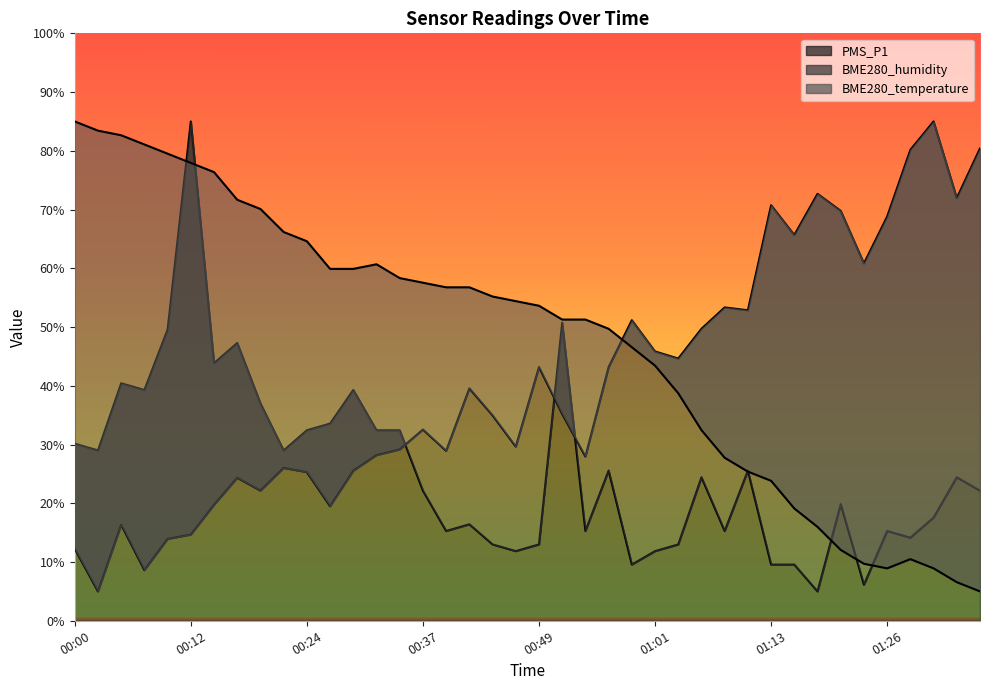

List the labels in order of BME280_humidity value, largest first.

01:30, 01:35, 01:28, 01:18, 01:33, 01:13, 01:21, 01:26, 01:16, 01:23, 01:08, 01:11, 00:59, 01:06, 01:01, 01:03, 00:49, 00:56, 00:41, 00:51, 00:44, 00:37, 00:46, 00:34, 00:39, 00:32, 00:54, 00:22, 00:29, 00:24, 00:17, 00:20, 00:15, 00:27, 00:05, 00:12, 00:10, 00:00, 00:07, 00:03